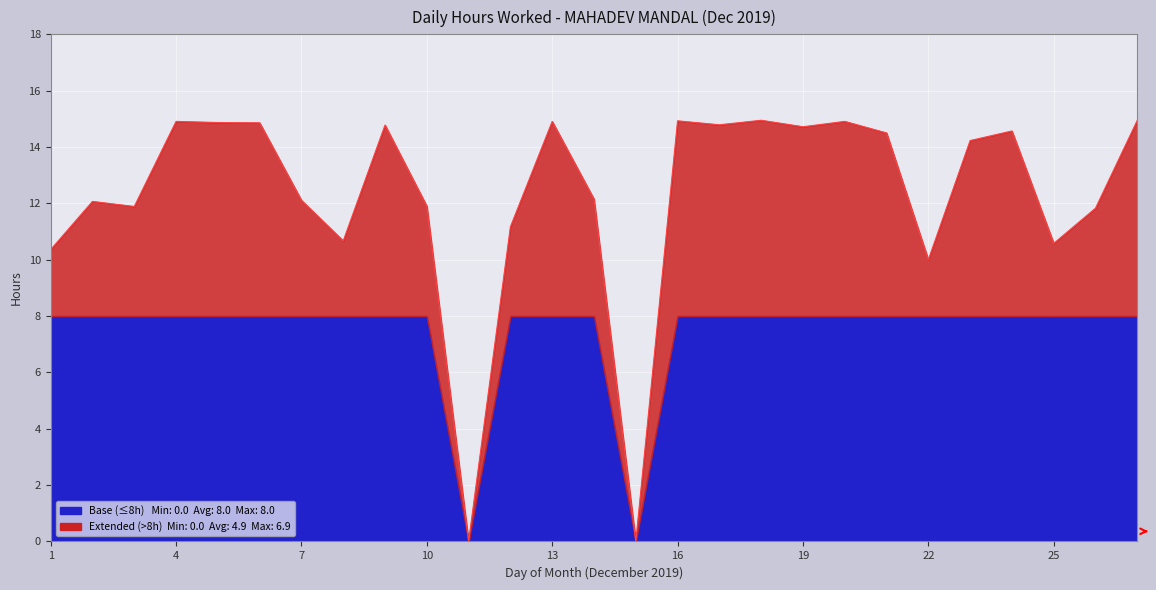

What is the value of the 25th point from the left?

10.6